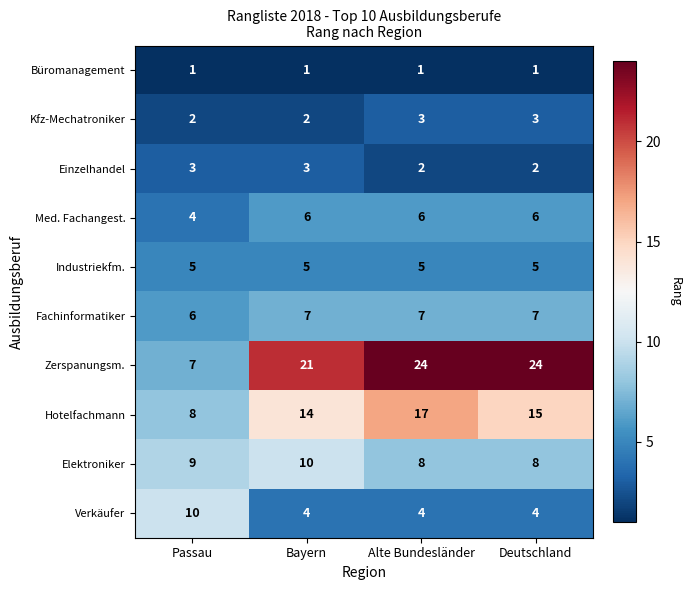

What value does the Verkäufer series have at Bayern?

4